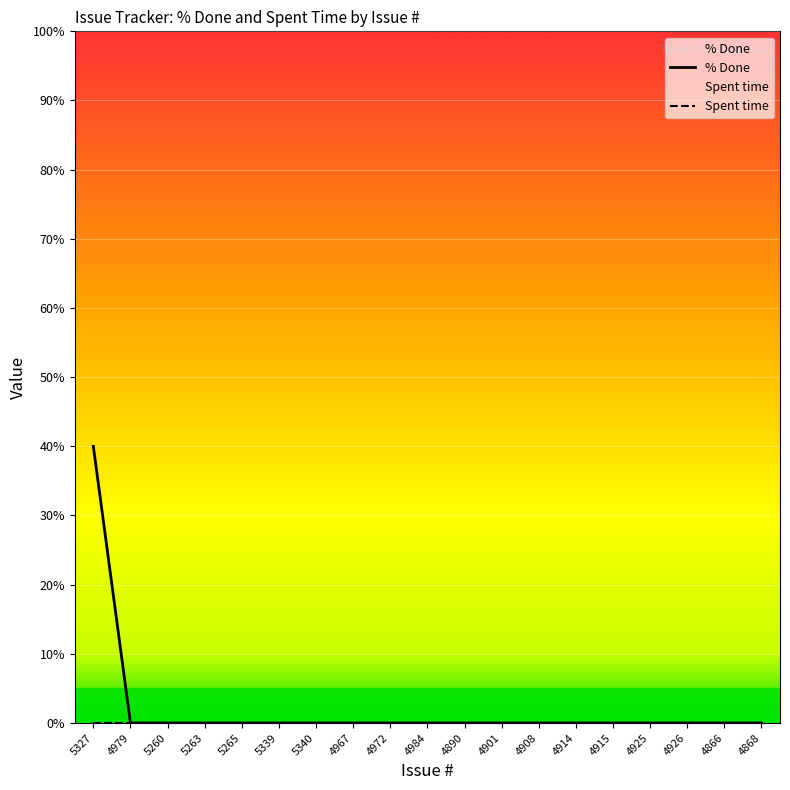

At which label does Spent time reach its minimum?

5327